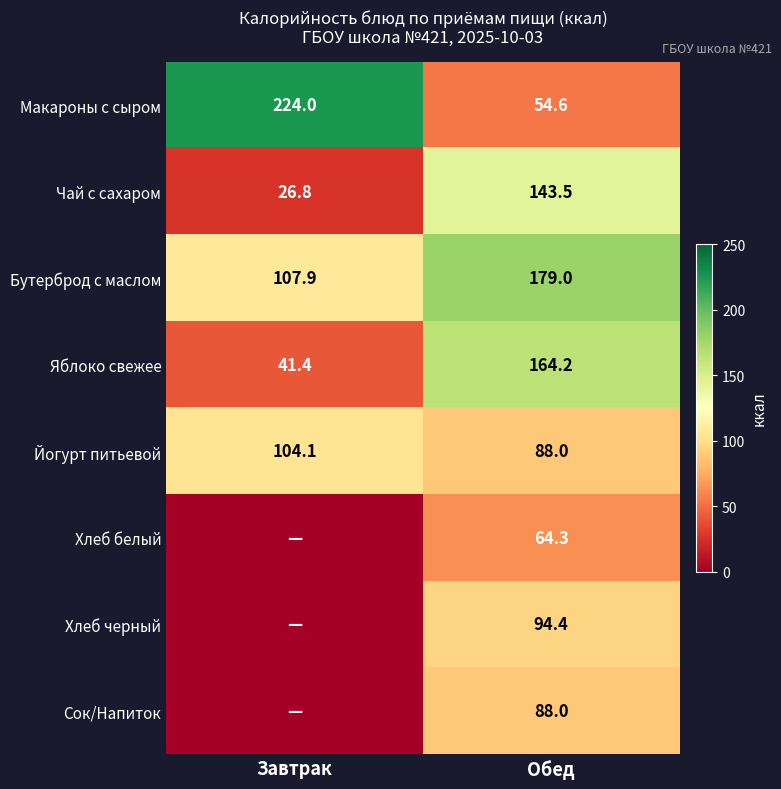

What is the spread (max minus min) of values at Обед?

124.4